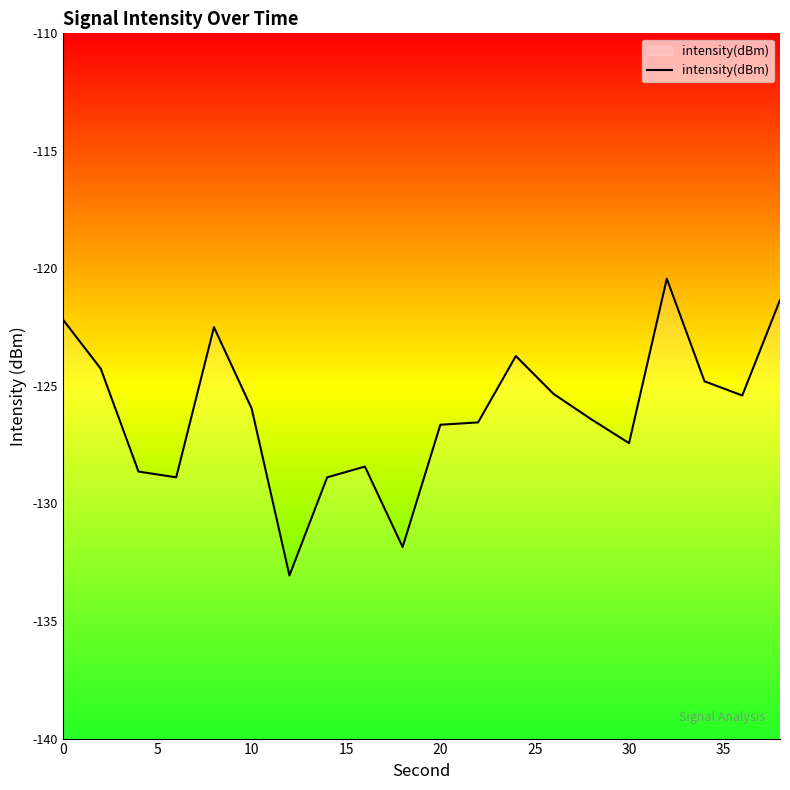

What is the smallest value displayed?

-133.1